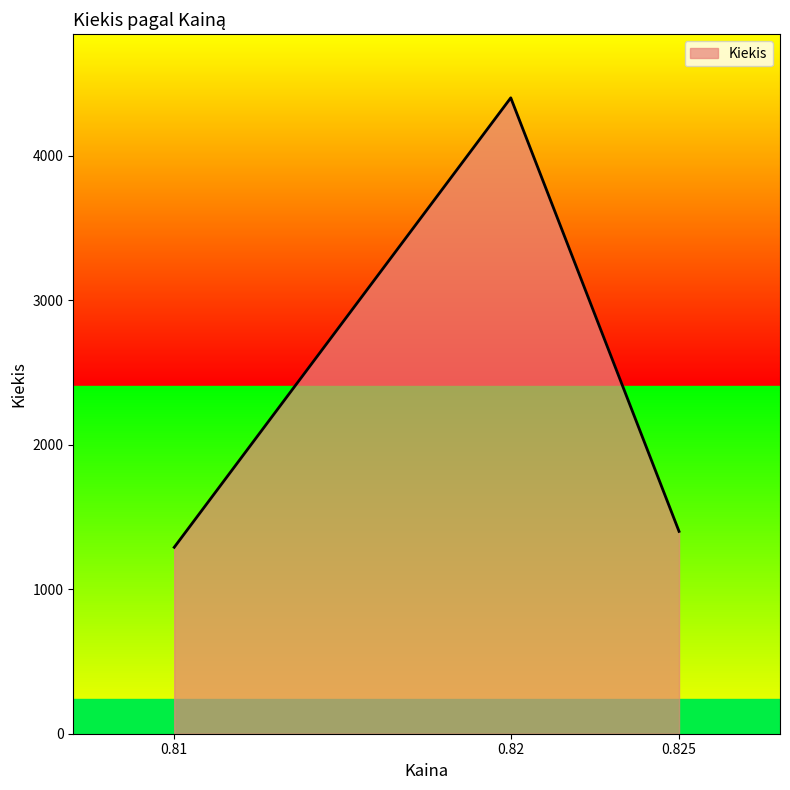

Count the number of categories in the chart.

3